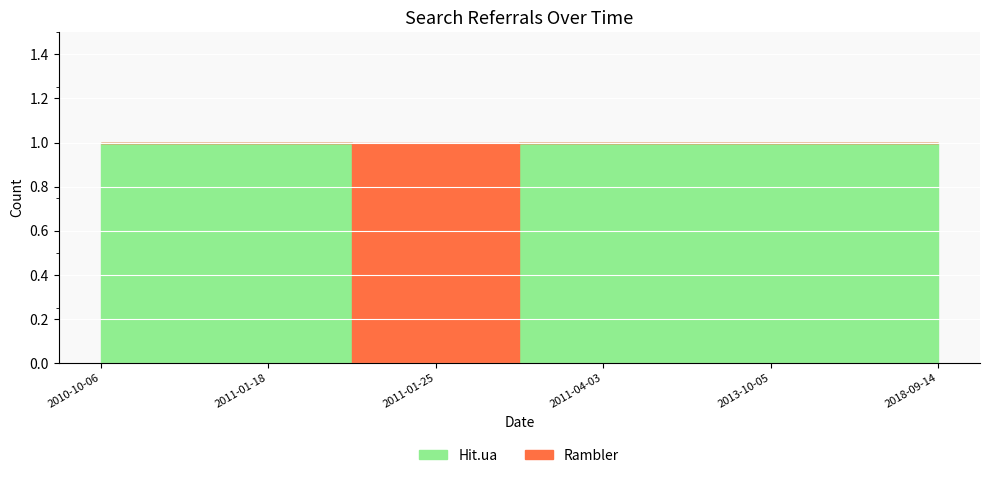

Between 2011-01-18 and 2018-09-14, which is larger?

2011-01-18